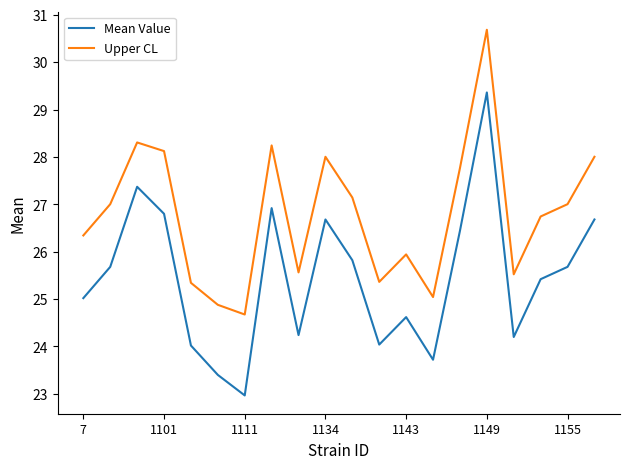

What is the maximum value shown in the chart?

30.7